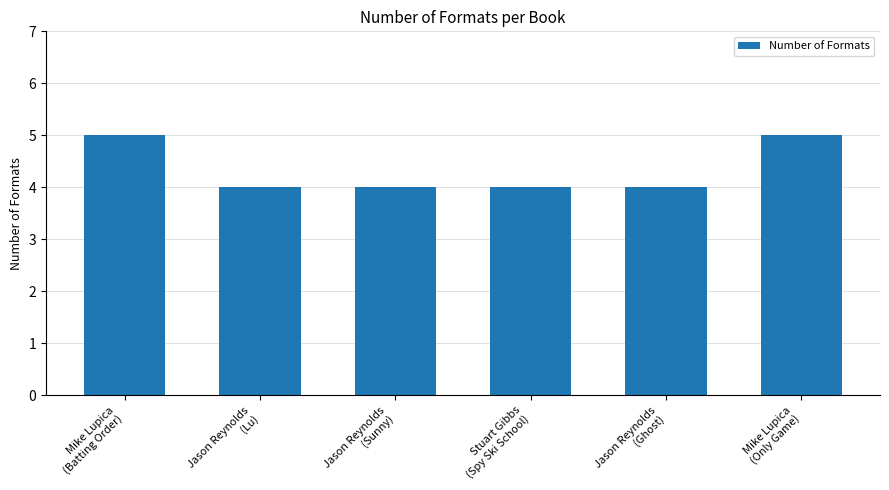

True or false: the data shows 6 at Jason Reynolds
(Ghost).

False